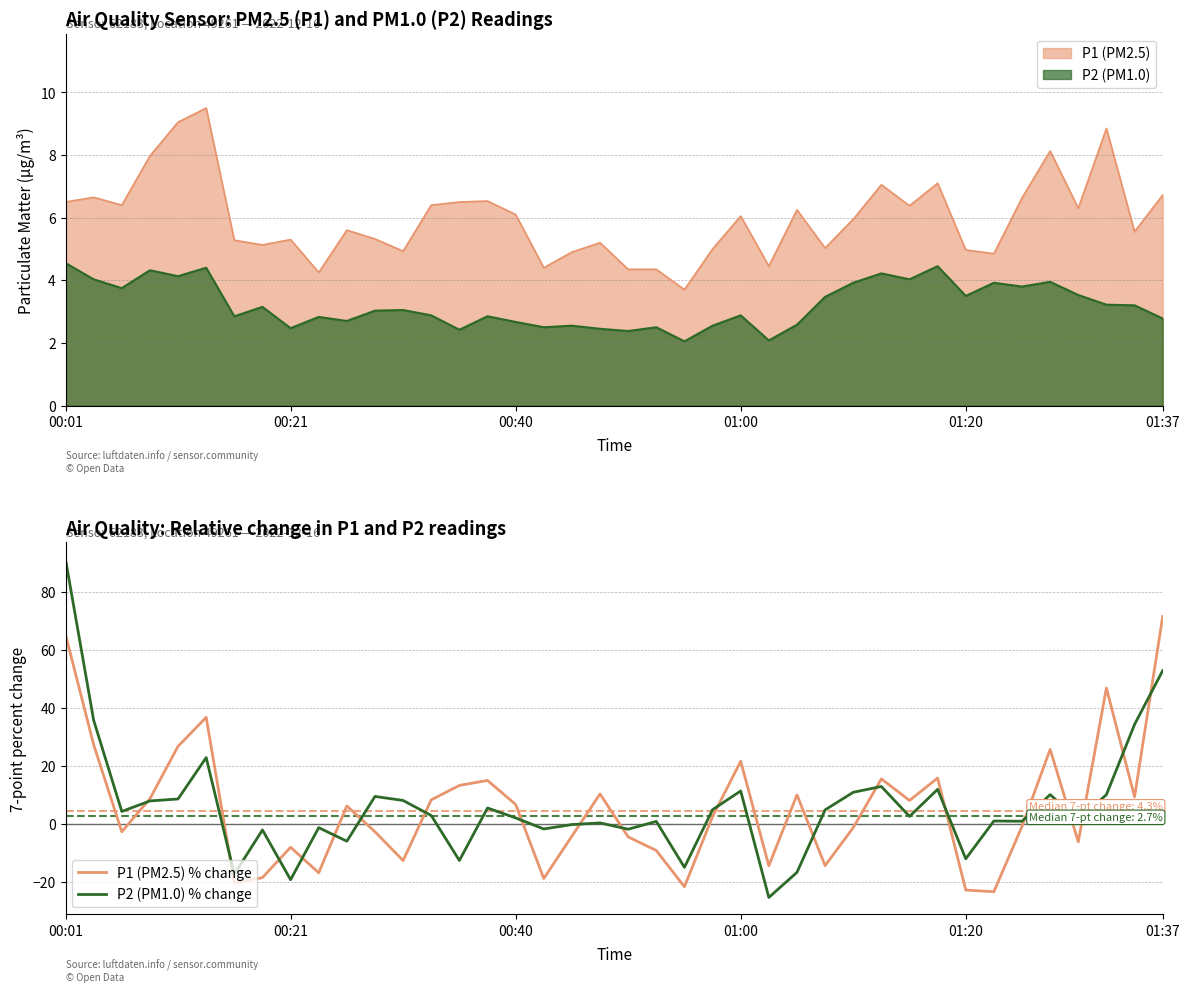

Between 9 and 17, which is larger?

9